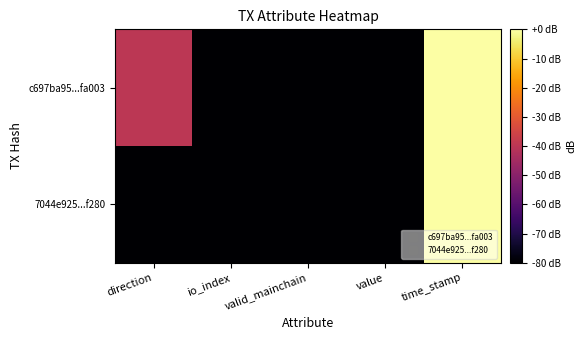

Which series has the largest total across all categories?

c697ba95...fa003